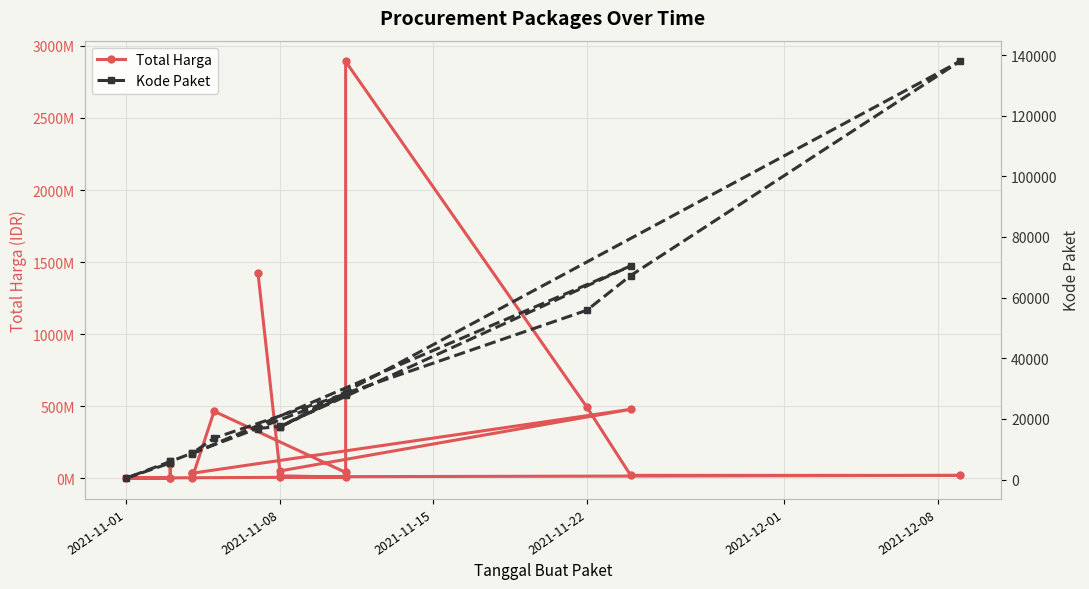

True or false: Kode Paket and Total Harga cross at least once.

False